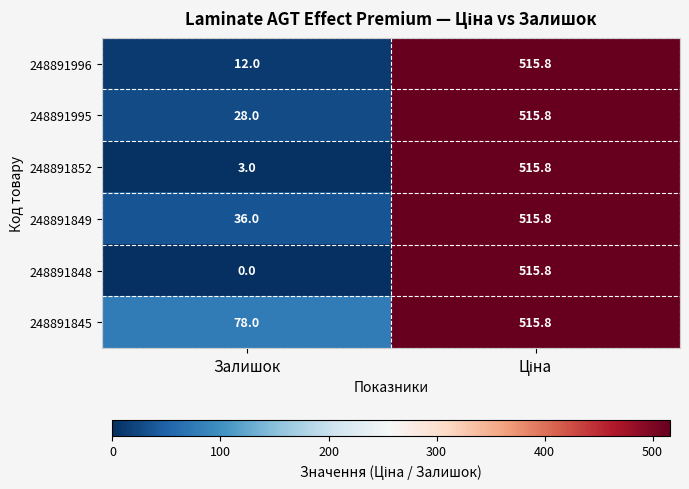

The value of 248891852 at Залишок is 4.7. True or false?

False